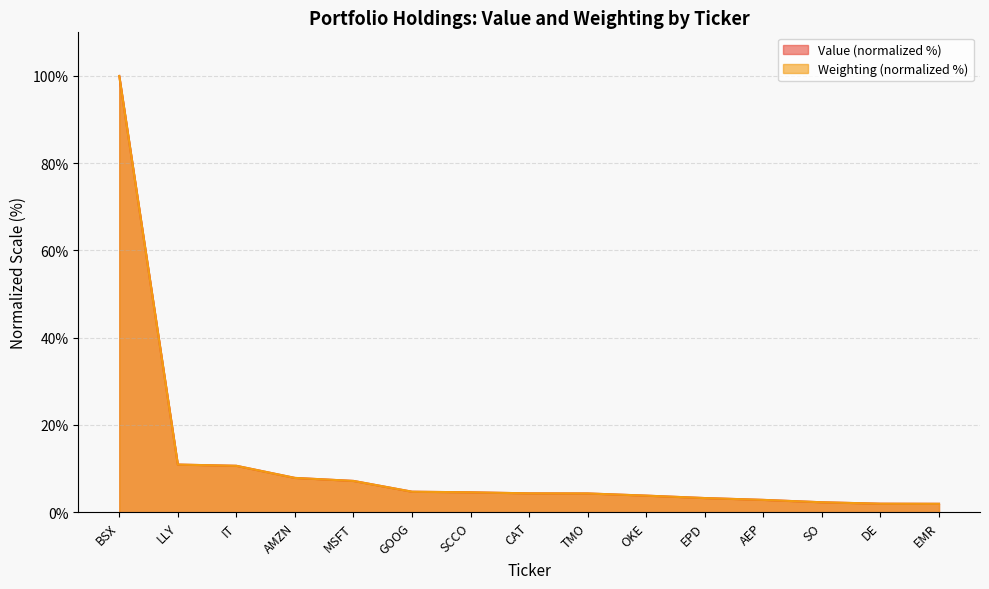

Is it true that Weighting equals 7.4 at TMO?

False